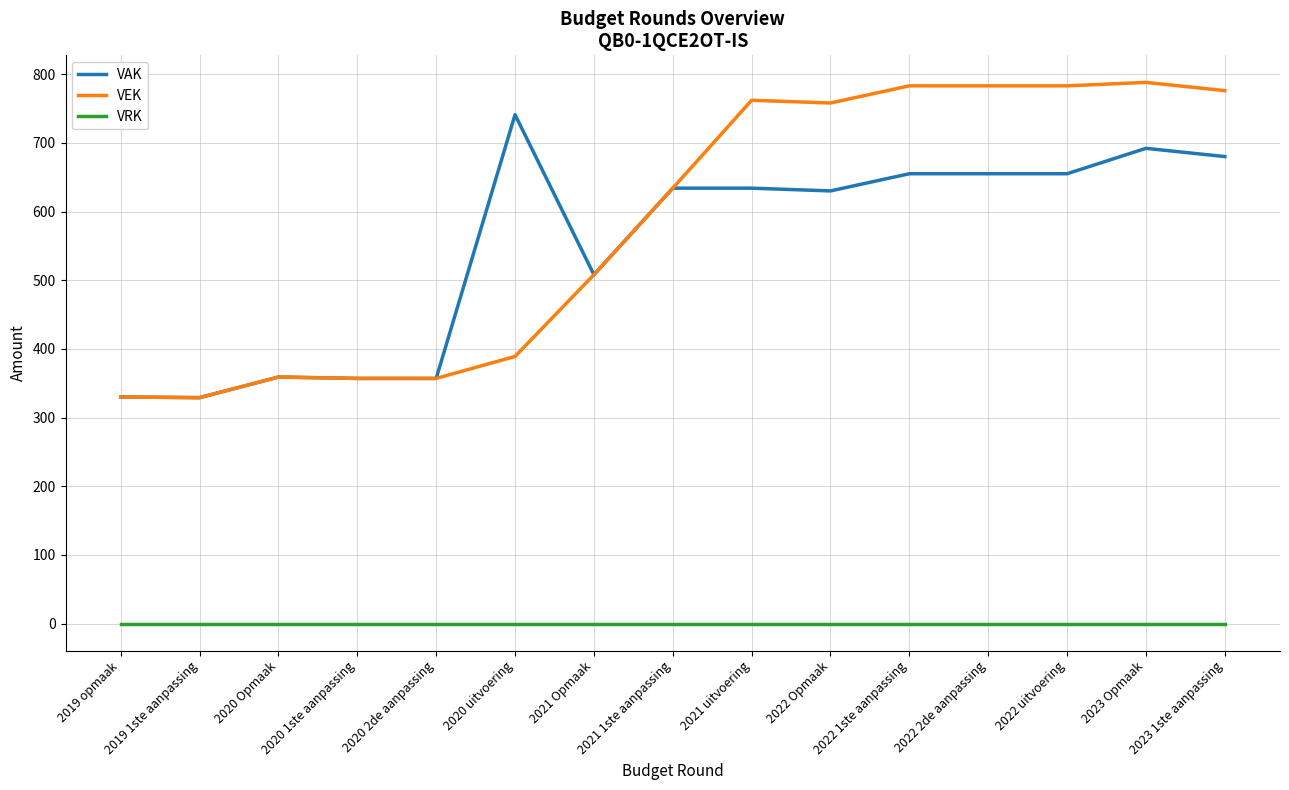

What is the total value across all series at 2022 Opmaak?

1388